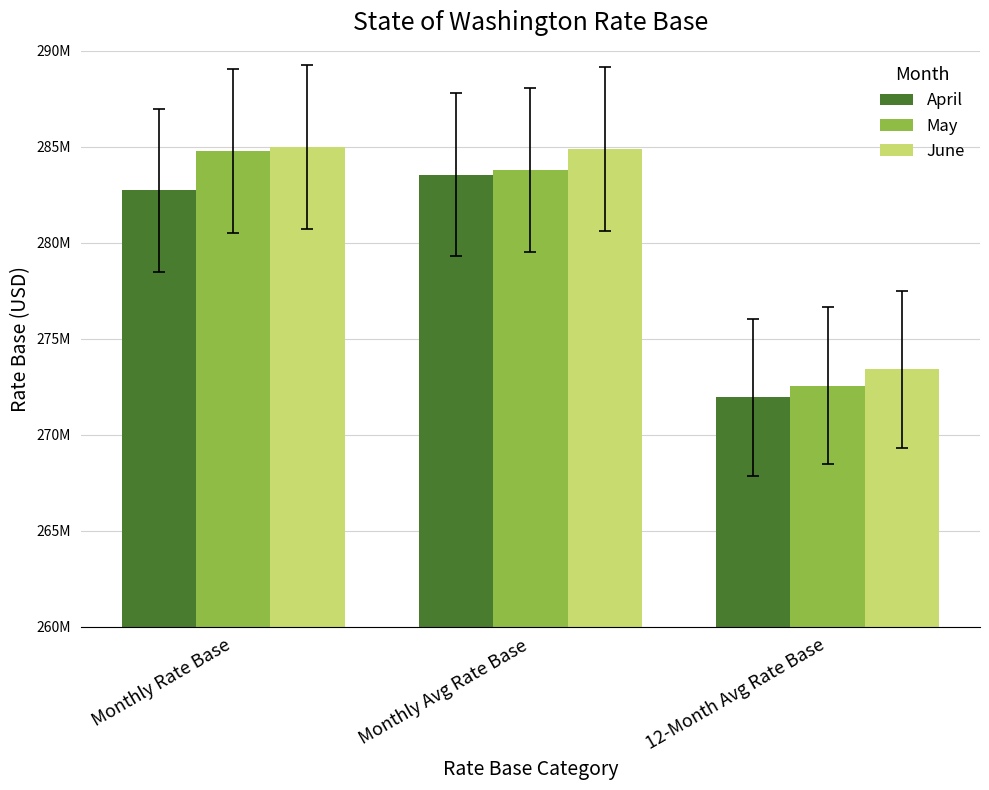

What is the difference between the maximum and minimum values in the April series?

11605454.7